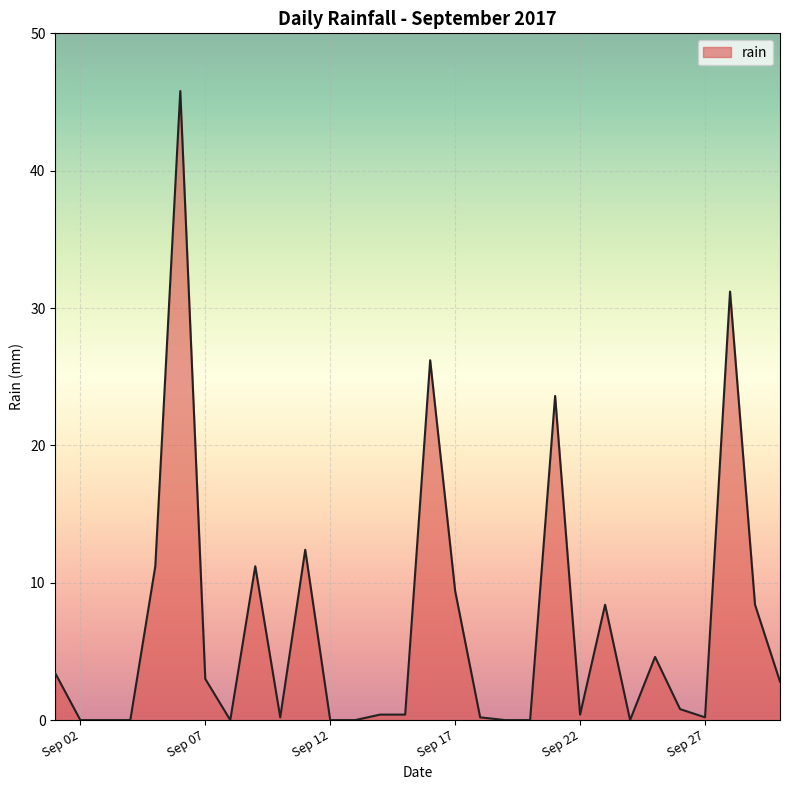

Does the chart have visible grid lines?

Yes